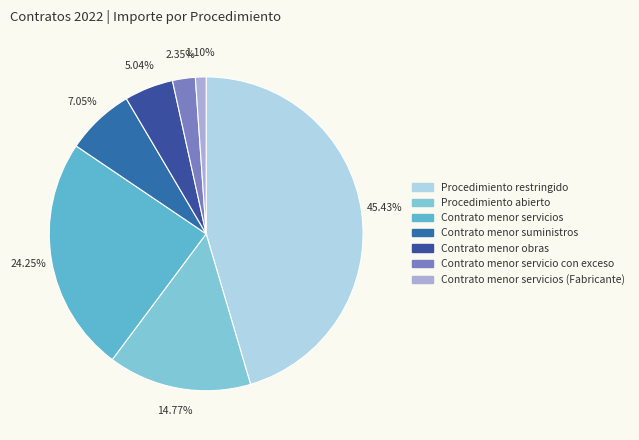

Count the number of slices in the pie.

7